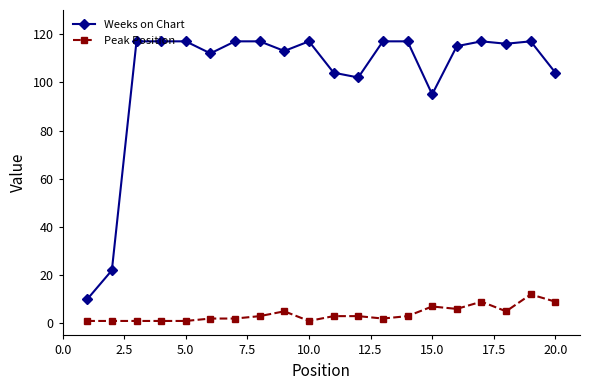

Which series has the largest total across all categories?

Weeks on Chart